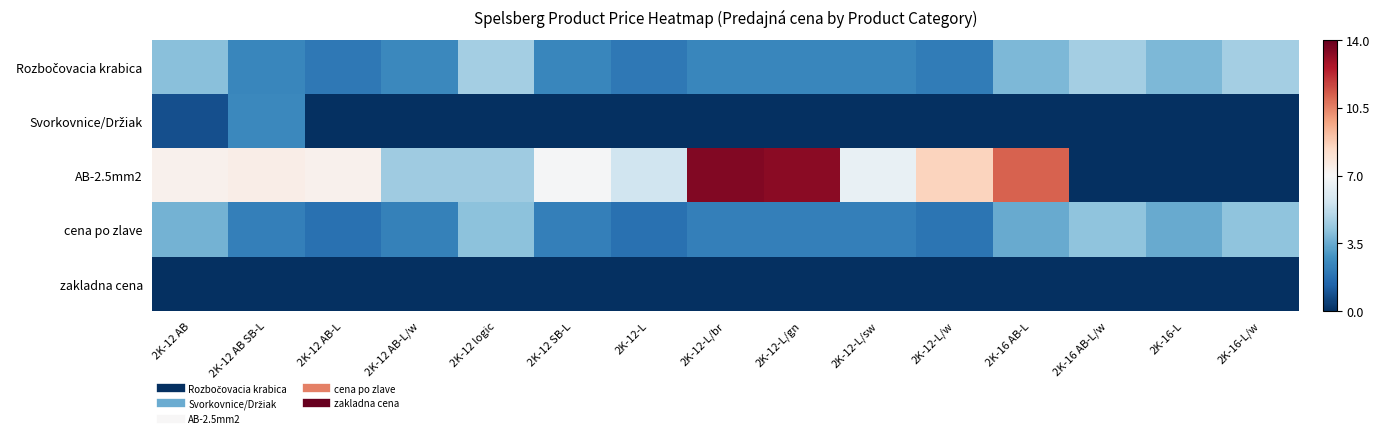

At which category is the sum across all series the highest?

2K-16 AB-L